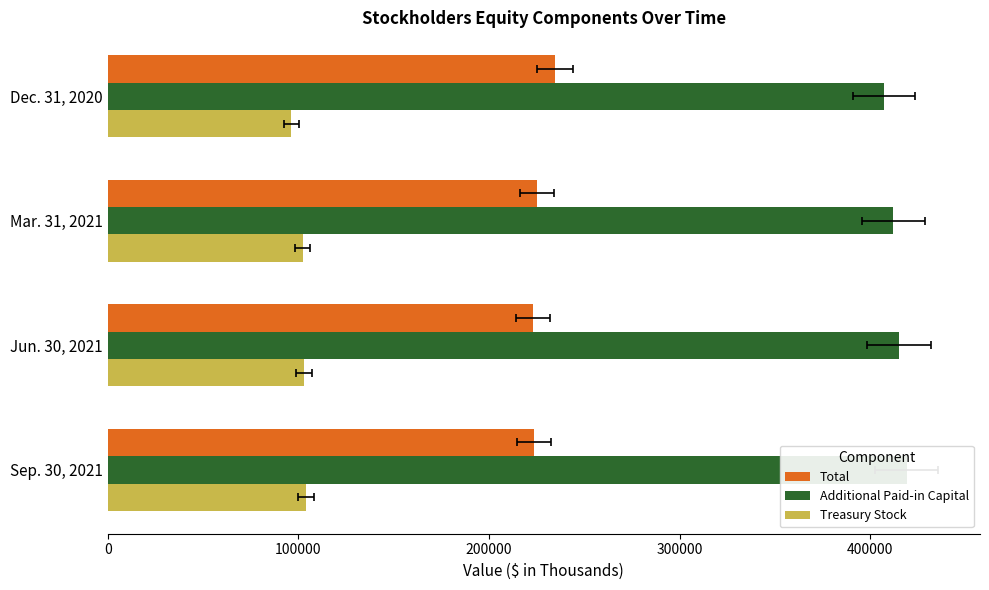

How many data points in Treasury Stock are above 103088?

1